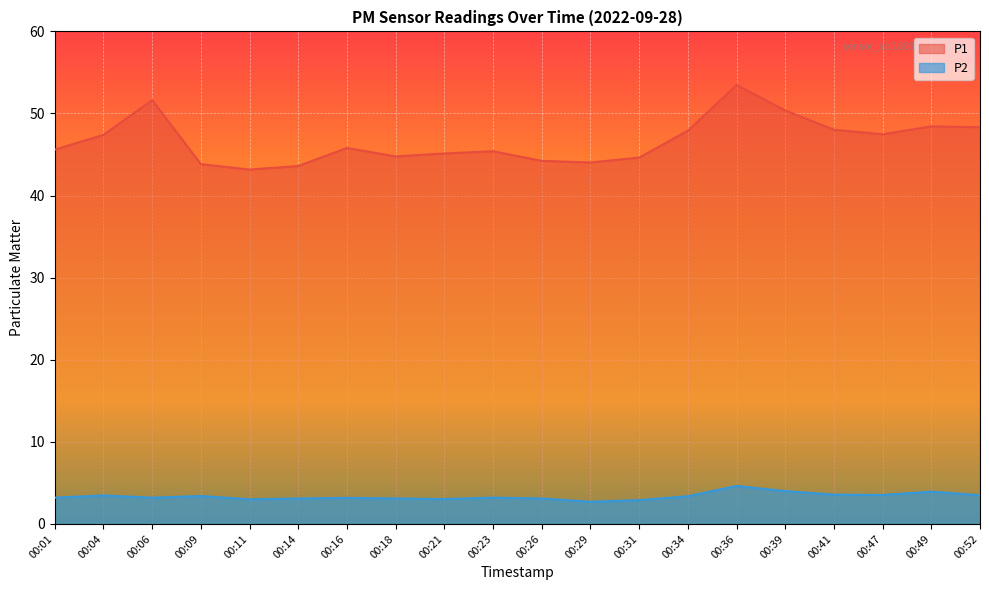

How many lines are shown in the chart?

2